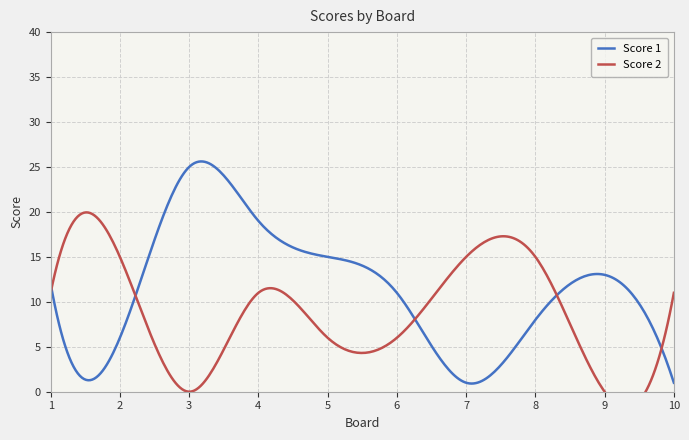

Where is the first local minimum for Score 2?

3